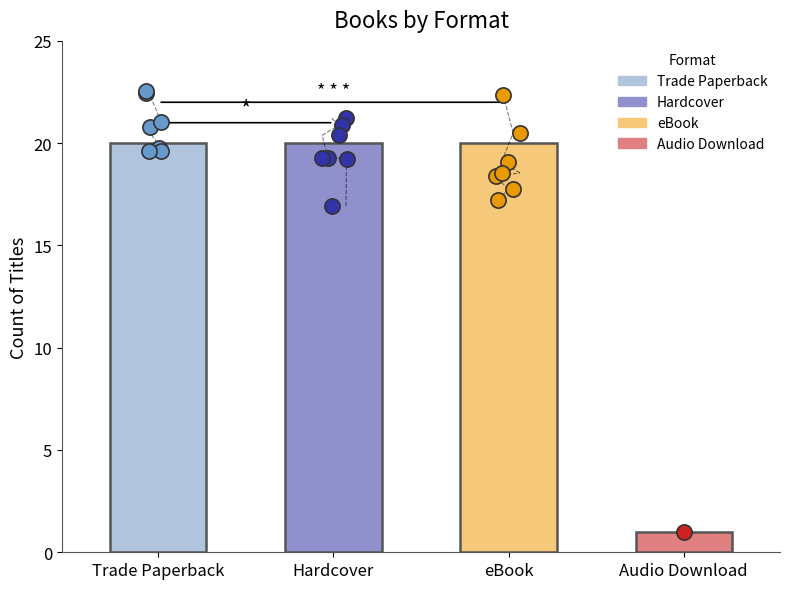

Is the value of Trade Paperback at Hardcover greater than the value of eBook at Audio Download?

No